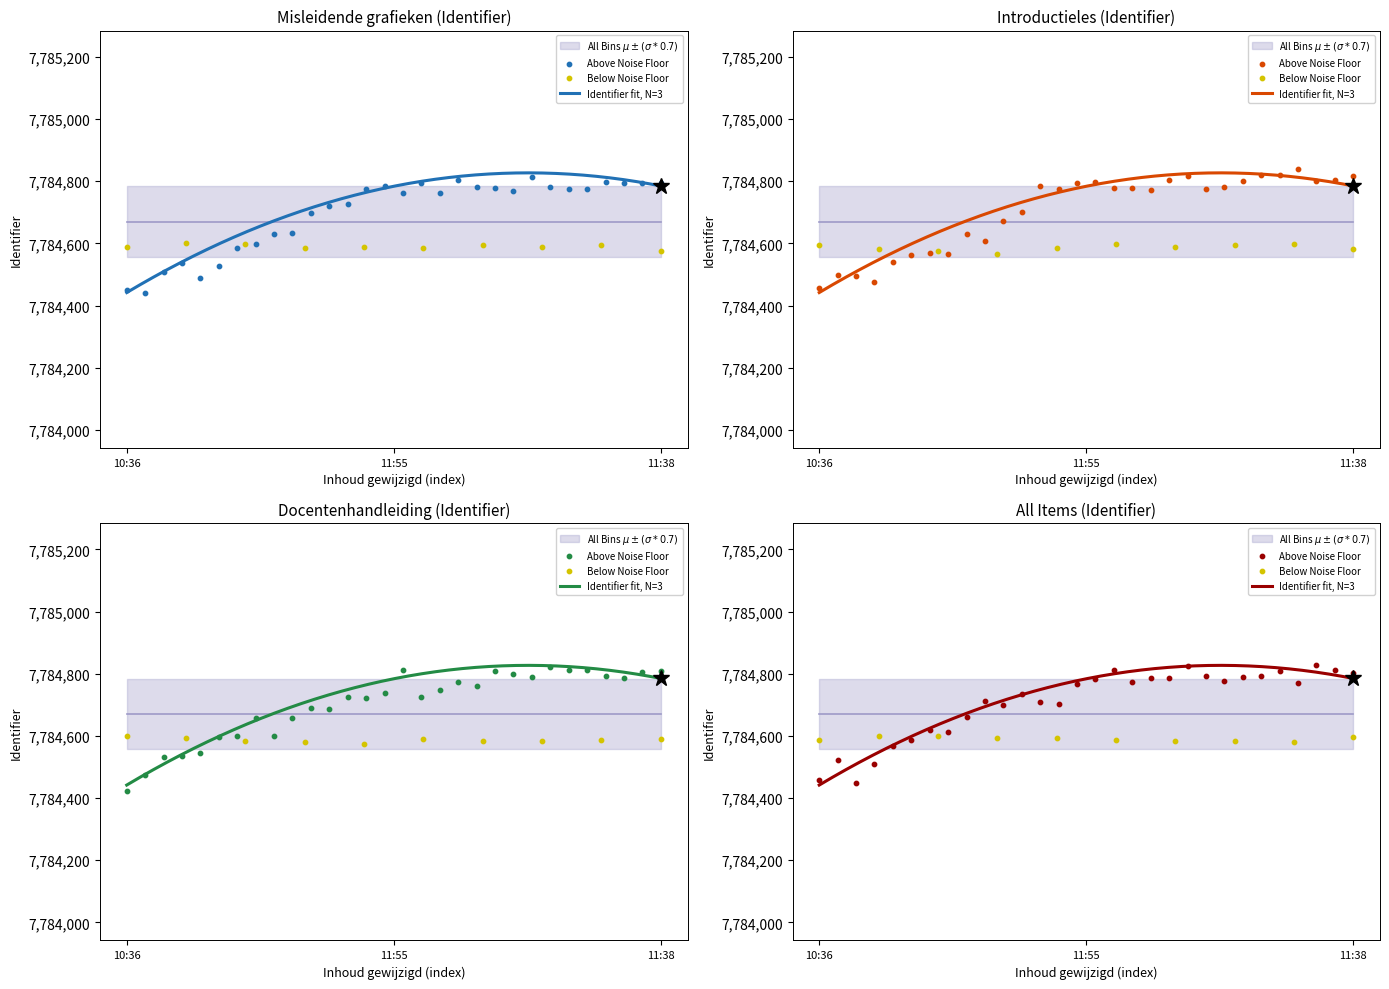

Approximately how many times larger is the value at 2023-12-04 11:55:30 compared to 2023-12-04 11:38:13?

1.0